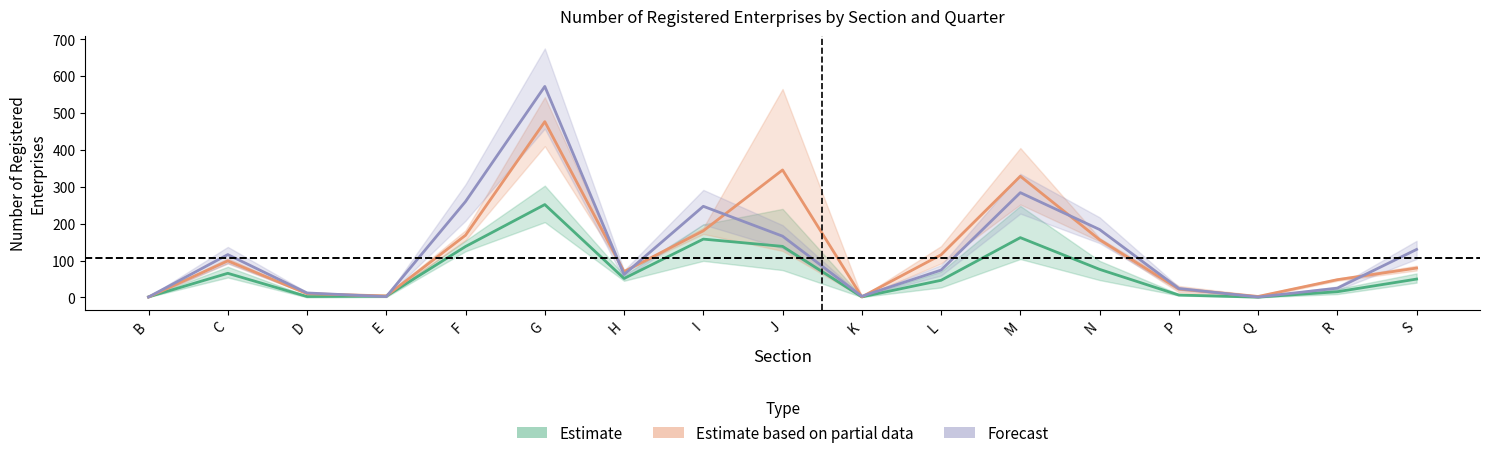

Which series has the widest spread of values?

Forecast